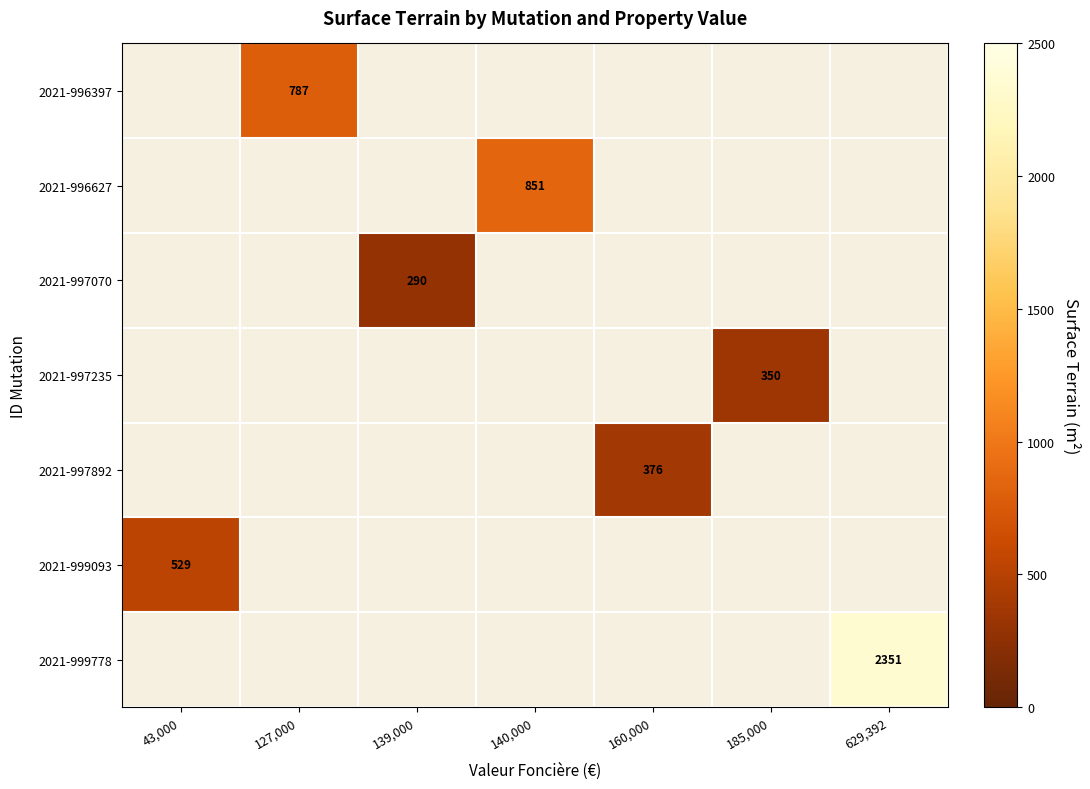

What is the greatest value displayed?

2351.0